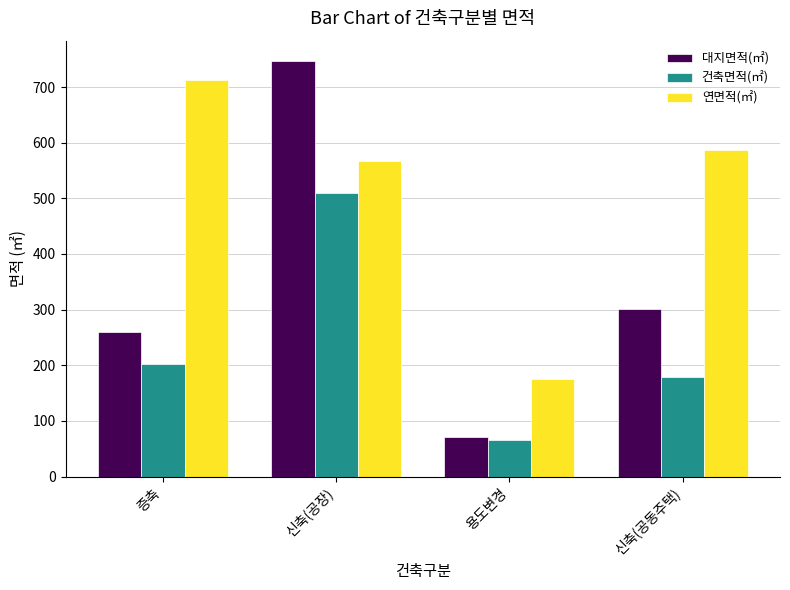

How many series are shown in this chart?

3